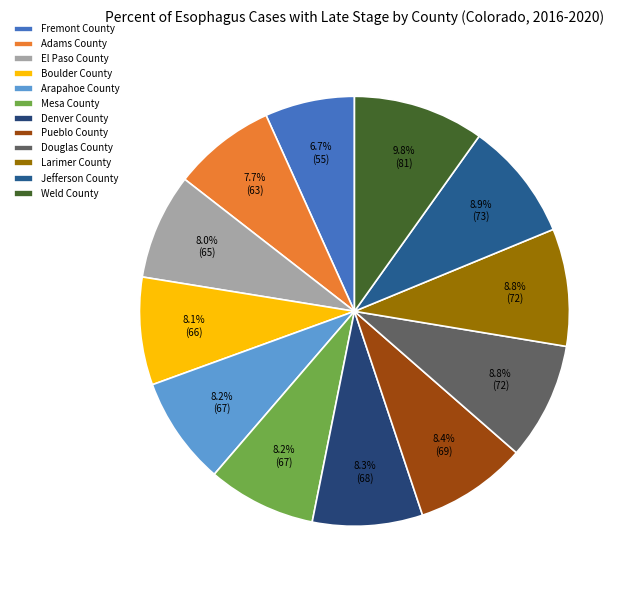

Is it true that Jefferson County is 9% of the pie?

True